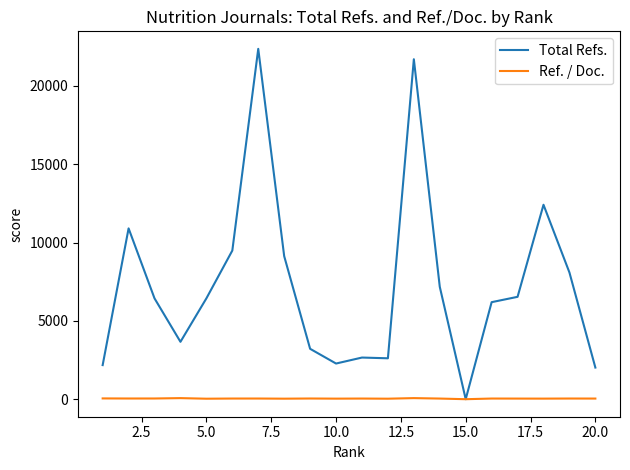

Which series has the widest spread of values?

Total Refs.